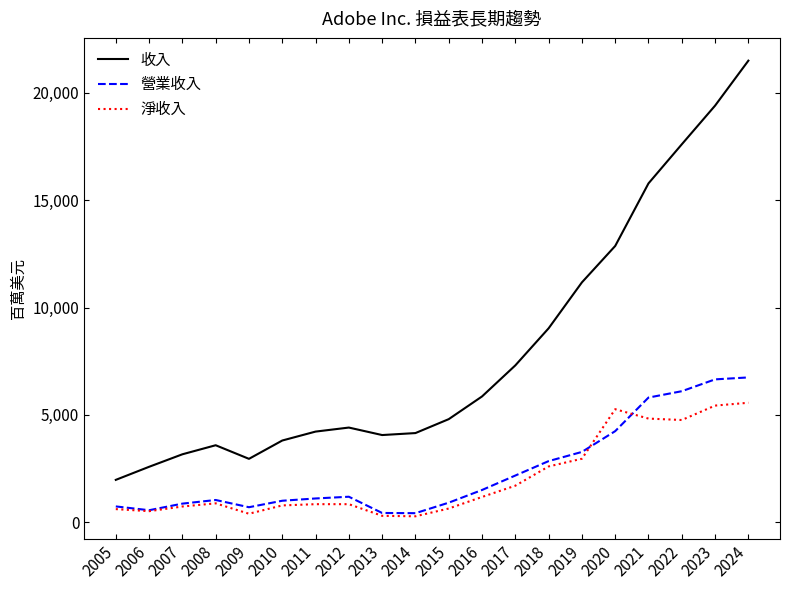

What is the highest value of the 營業收入 series?

6741